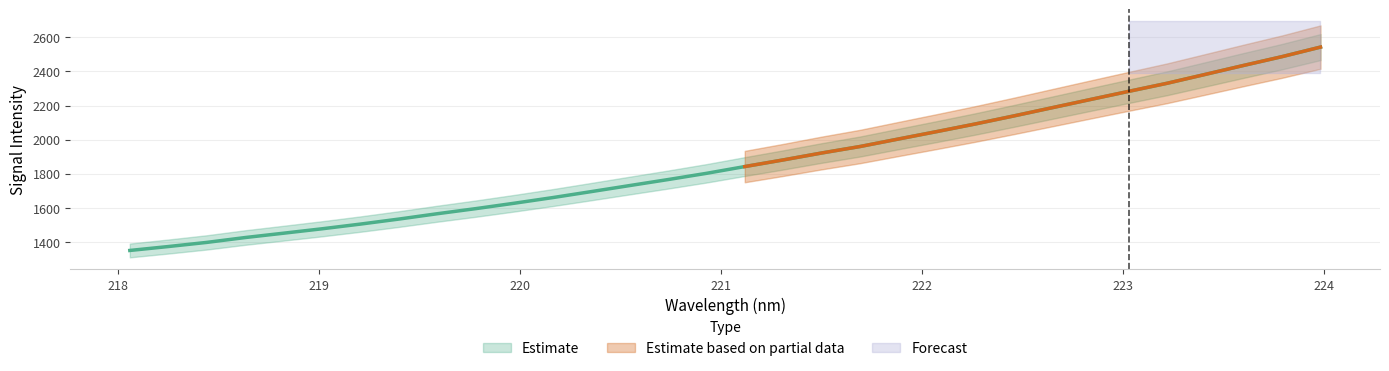

What position from the left is 223.2172?

28